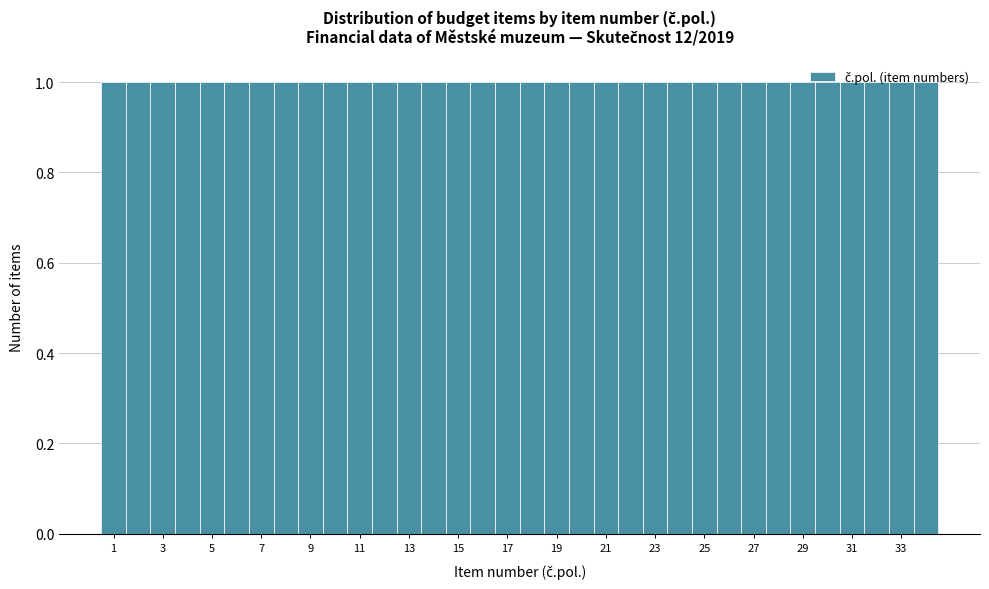

Reading left to right, transcribe this chart: for each bar, give the range it covers on the x-axis and its height. Neither the bar edges nor the heights are printed on the chart, so give them approximately, as read against the axes.

0.5 to 1.5: 1
1.5 to 2.5: 1
2.5 to 3.5: 1
3.5 to 4.5: 1
4.5 to 5.5: 1
5.5 to 6.5: 1
6.5 to 7.5: 1
7.5 to 8.5: 1
8.5 to 9.5: 1
9.5 to 10.5: 1
10.5 to 11.5: 1
11.5 to 12.5: 1
12.5 to 13.5: 1
13.5 to 14.5: 1
14.5 to 15.5: 1
15.5 to 16.5: 1
16.5 to 17.5: 1
17.5 to 18.5: 1
18.5 to 19.5: 1
19.5 to 20.5: 1
20.5 to 21.5: 1
21.5 to 22.5: 1
22.5 to 23.5: 1
23.5 to 24.5: 1
24.5 to 25.5: 1
25.5 to 26.5: 1
26.5 to 27.5: 1
27.5 to 28.5: 1
28.5 to 29.5: 1
29.5 to 30.5: 1
30.5 to 31.5: 1
31.5 to 32.5: 1
32.5 to 33.5: 1
33.5 to 34.5: 1